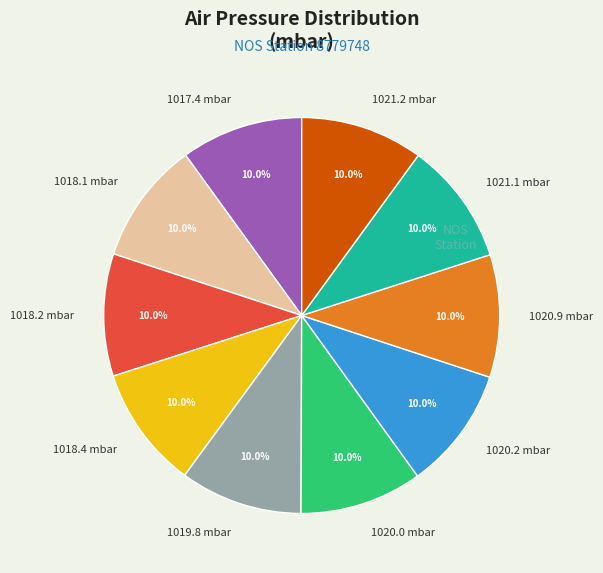

Is there a majority slice in this chart?

No